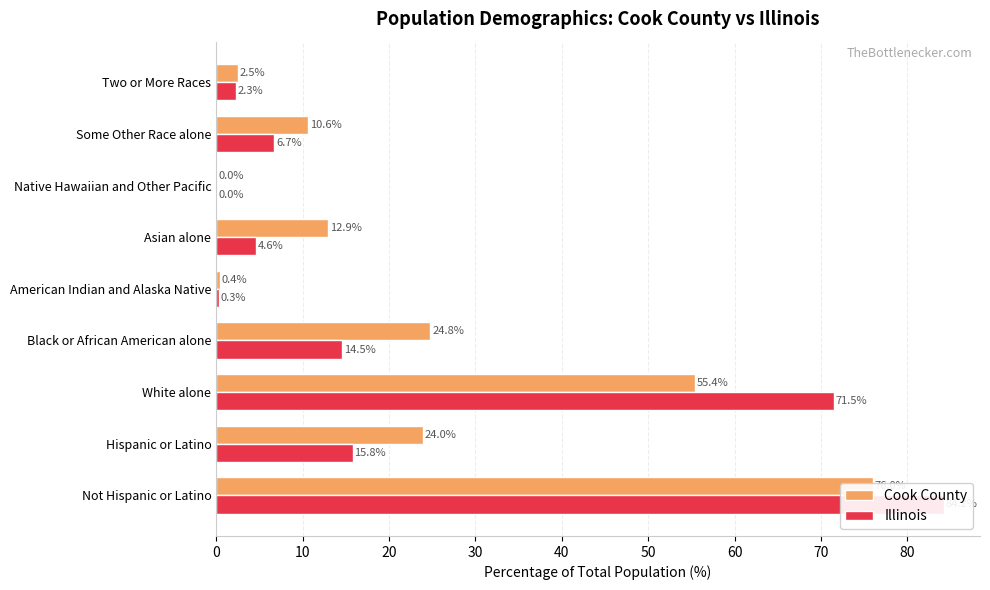

How many bars are there in total?

18